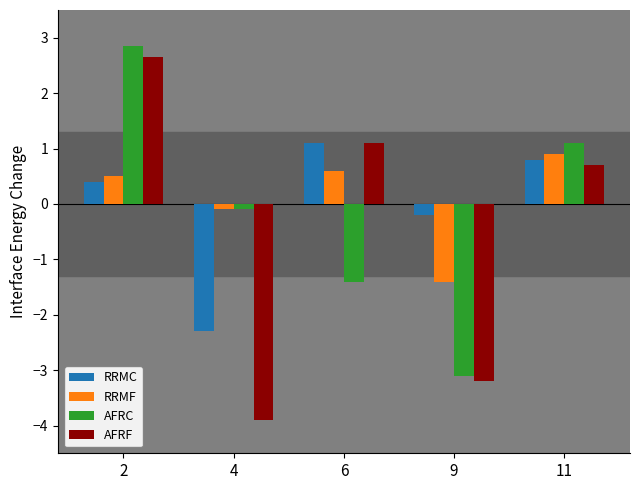

Which series changed the most between 2 and 6?

AFRC